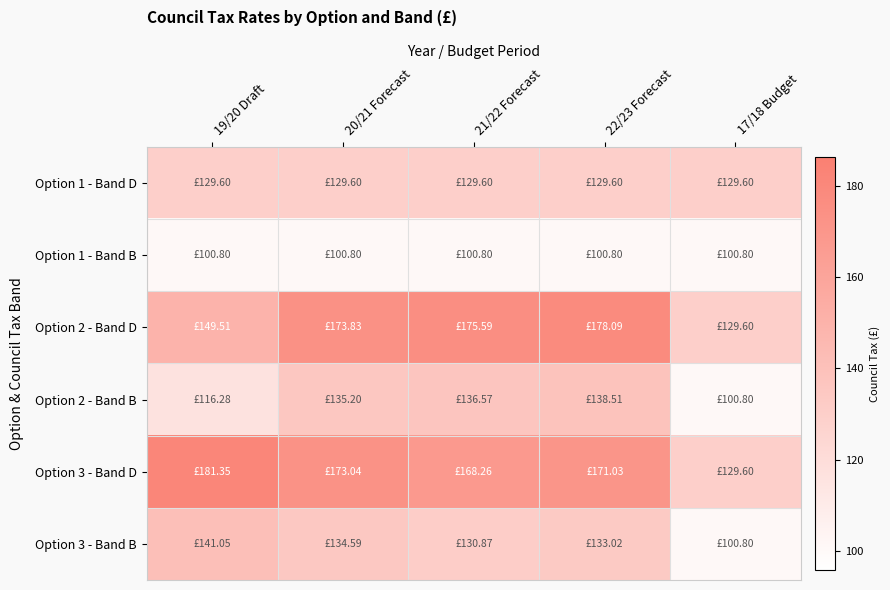

Which series changed the most between 19/20 Draft and 22/23 Forecast?

Option 2 - Band D